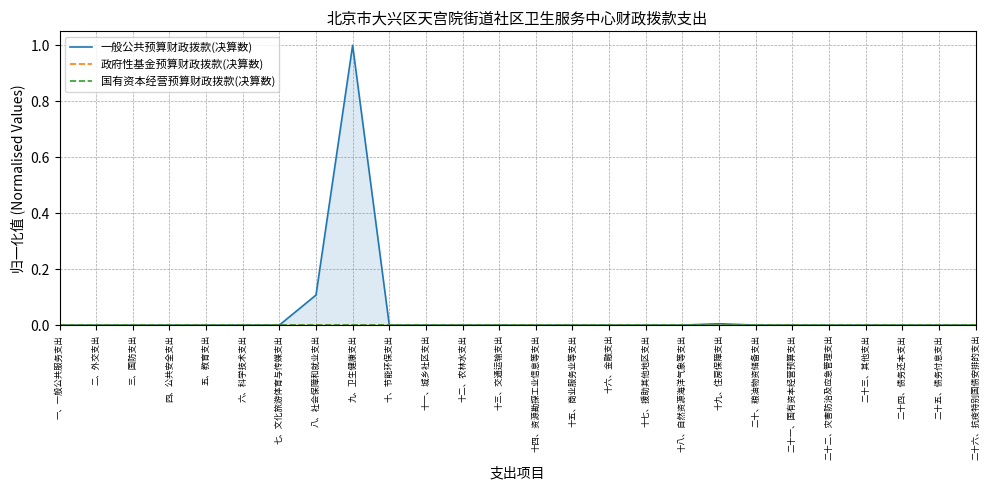

True or false: 一般公共预算财政拨款(决算数) has more than 0 points higher than both neighbors.

True